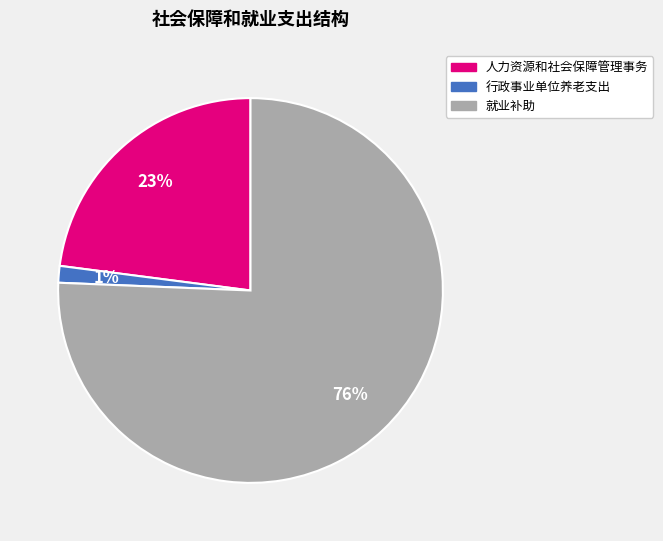

What is the majority slice?

就业补助